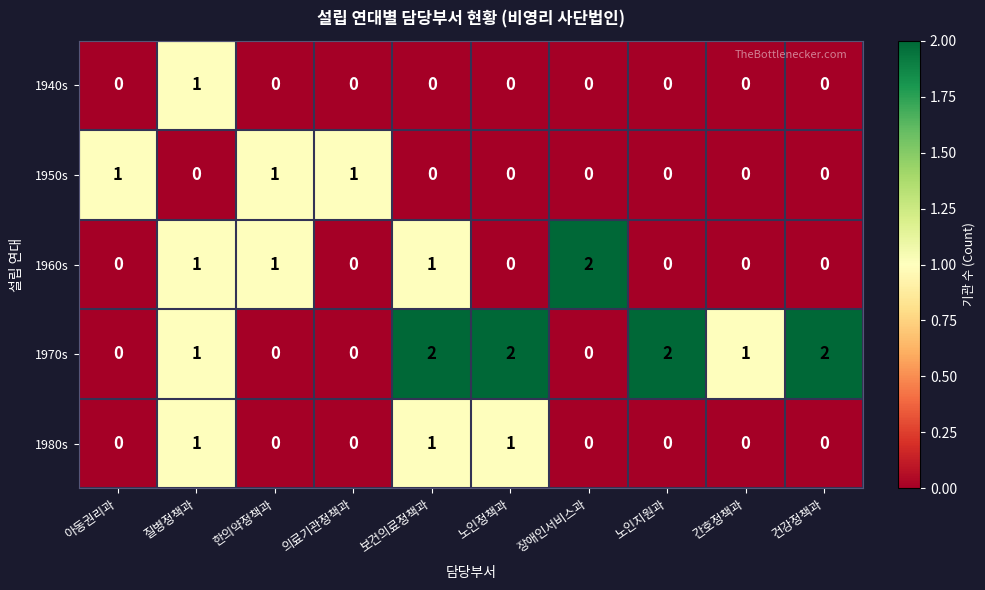

How many categories are shown in the chart?

10